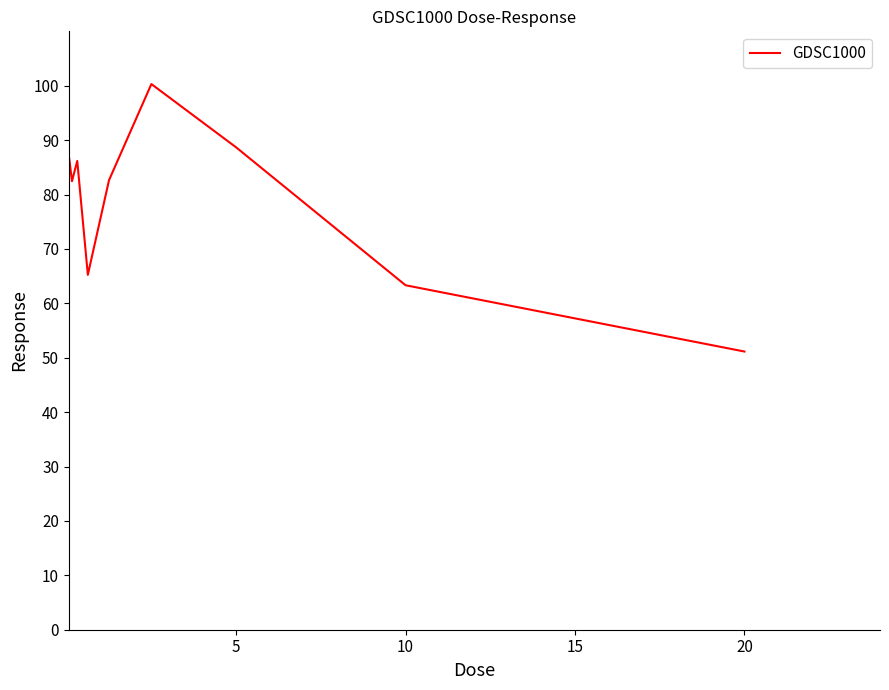

What is the maximum value shown in the chart?

100.3